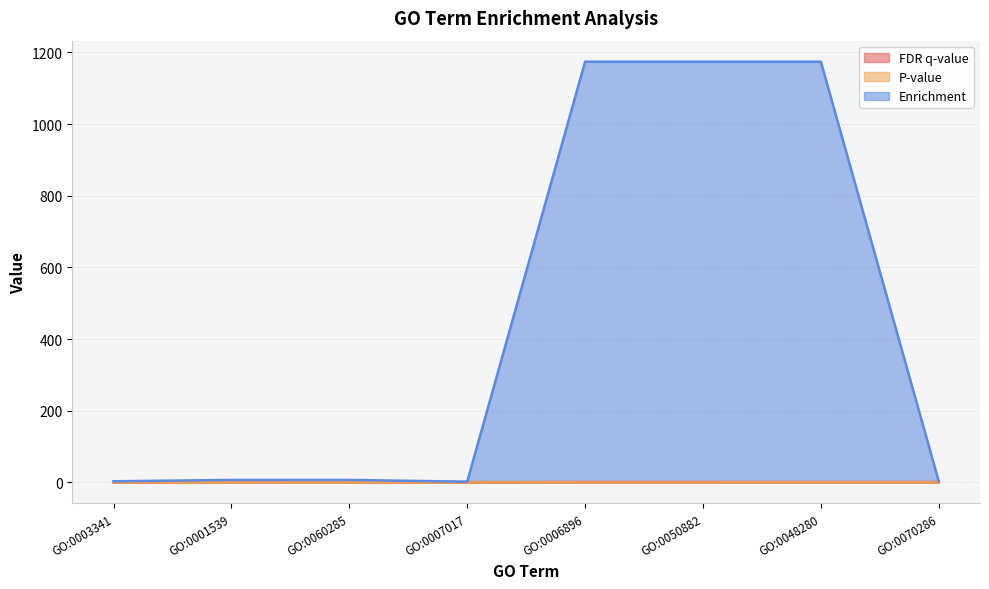

What are all the series names shown in the legend?

FDR q-value, P-value, Enrichment